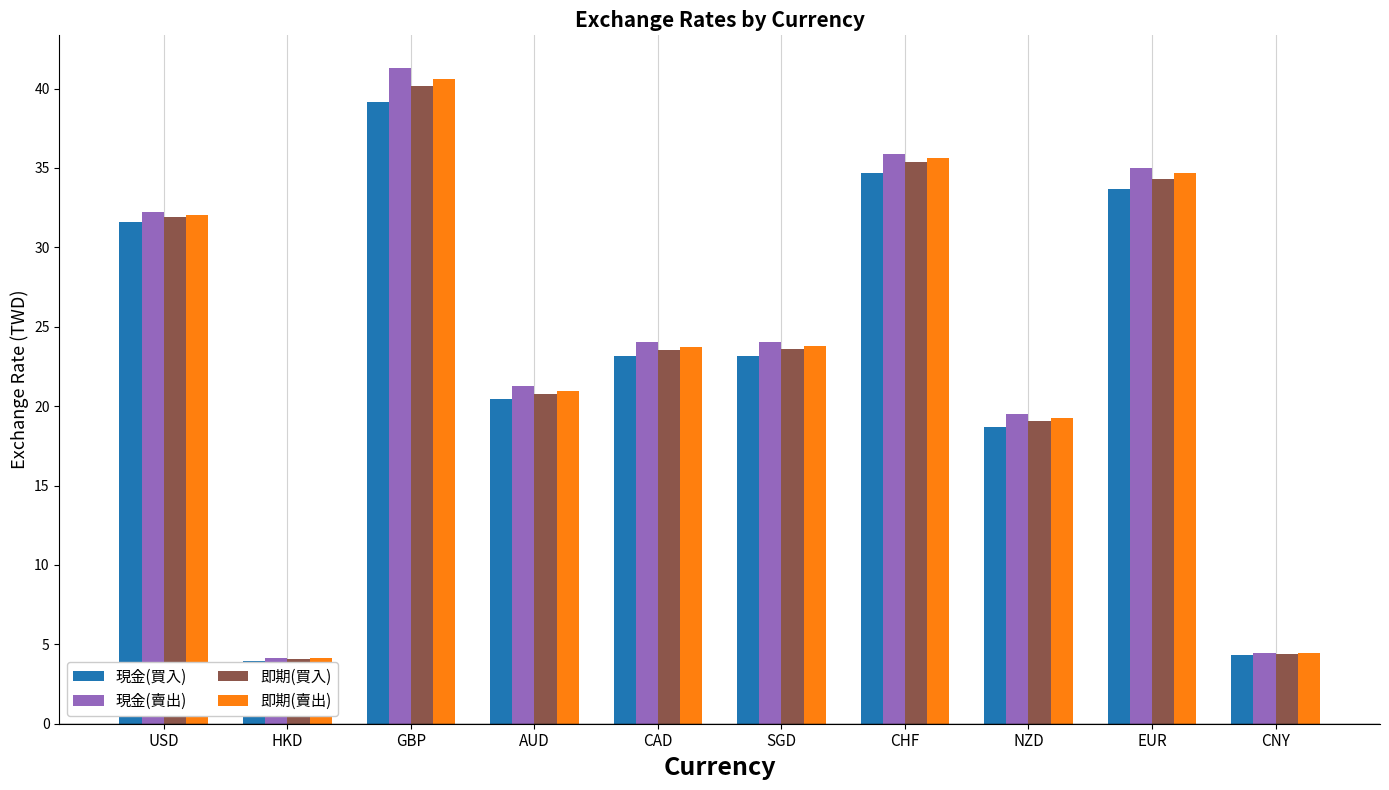

Count the number of categories in the chart.

10